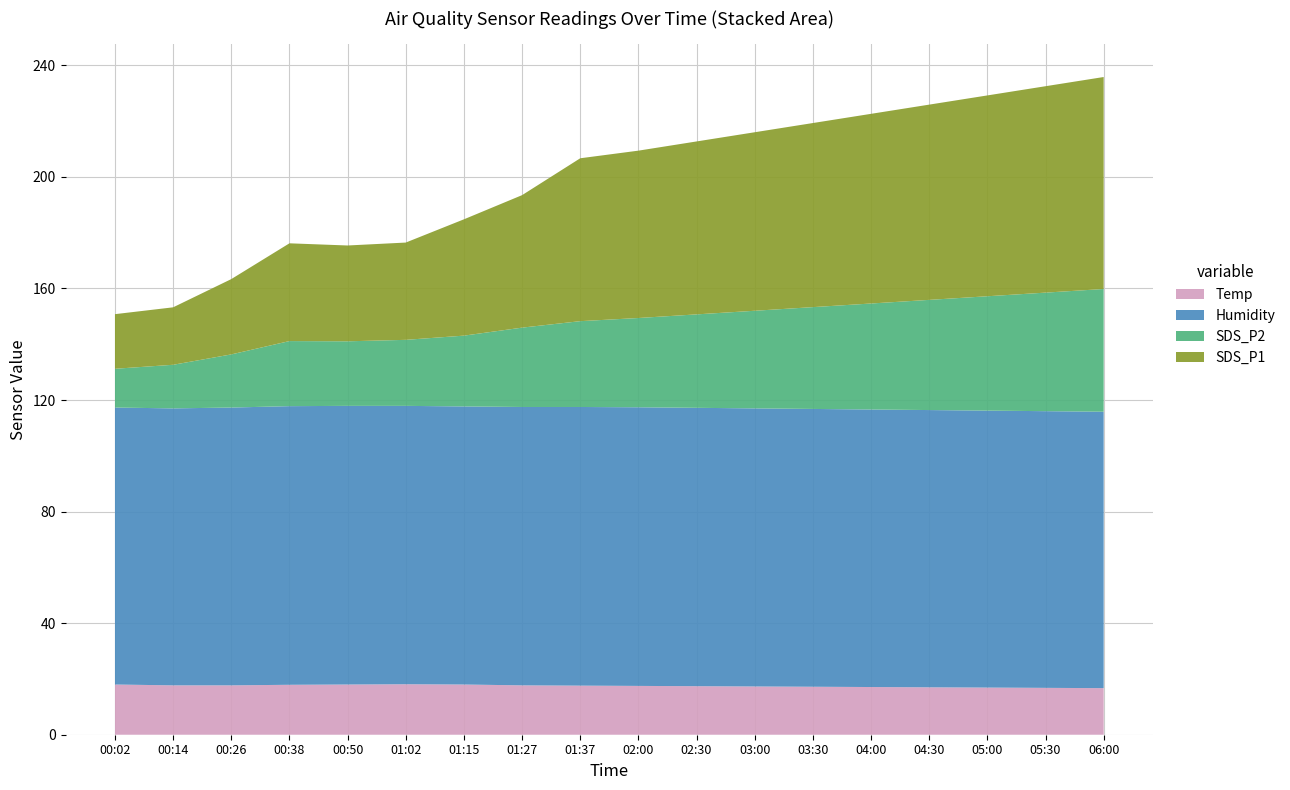

Reading left to right, what are all the values shown in this chart?

Temp: 00:02=18.0	00:14=17.7	00:26=17.7	00:38=17.9	00:50=18.0	01:02=18.1	01:15=18.0	01:27=17.7	01:37=17.6	02:00=17.5	02:30=17.4	03:00=17.3	03:30=17.2	04:00=17.1	04:30=17.0	05:00=16.9	05:30=16.8	06:00=16.7
Humidity: 00:02=99.3	00:14=99.3	00:26=99.6	00:38=99.9	00:50=99.9	01:02=99.8	01:15=99.7	01:27=99.8	01:37=99.9	02:00=99.9	02:30=99.8	03:00=99.7	03:30=99.6	04:00=99.5	04:30=99.4	05:00=99.3	05:30=99.2	06:00=99.1
SDS_P2: 00:02=13.9	00:14=15.6	00:26=19.1	00:38=23.3	00:50=23.1	01:02=23.7	01:15=25.4	01:27=28.4	01:37=30.8	02:00=32.0	02:30=33.5	03:00=35.0	03:30=36.5	04:00=38.0	04:30=39.5	05:00=41.0	05:30=42.5	06:00=44.0
SDS_P1: 00:02=19.6	00:14=20.6	00:26=27.0	00:38=35.0	00:50=34.4	01:02=34.9	01:15=41.7	01:27=47.5	01:37=58.4	02:00=60.0	02:30=62.0	03:00=64.0	03:30=66.0	04:00=68.0	04:30=70.0	05:00=72.0	05:30=74.0	06:00=76.0